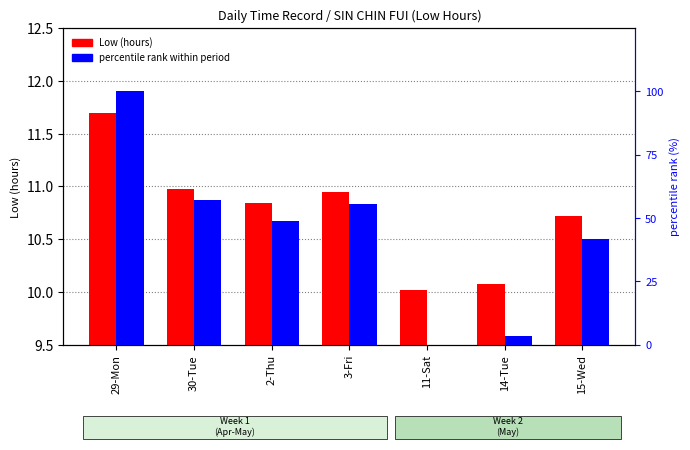

Which series has the largest range (max minus min)?

percentile rank within period